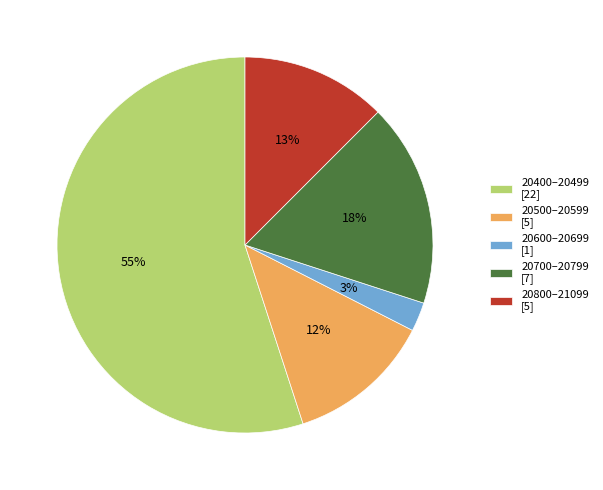

Which category has the biggest portion of the pie?

20400–20499 [22]